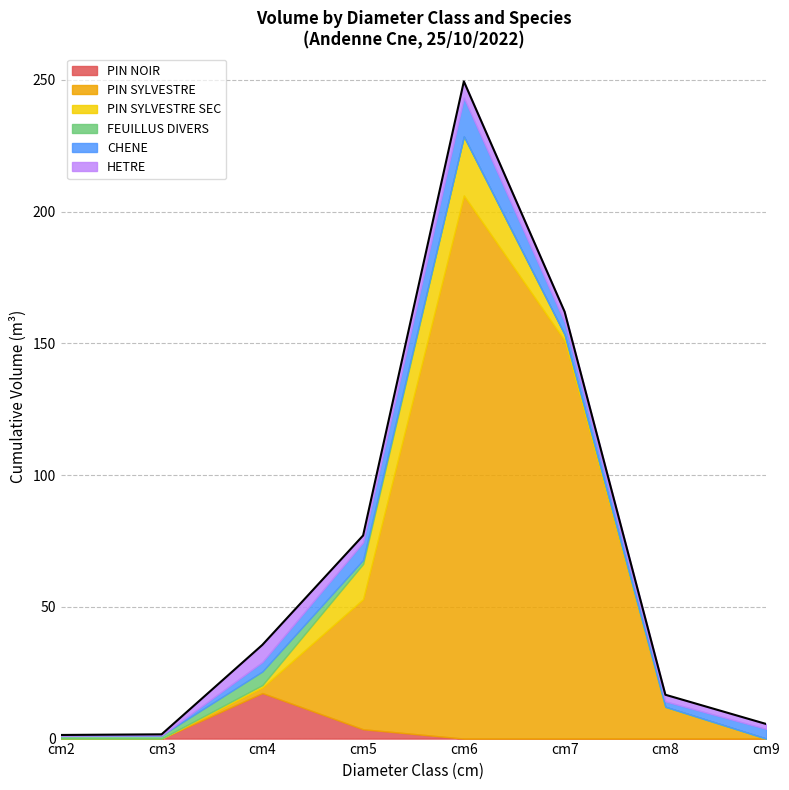

How many categories are shown in the chart?

14